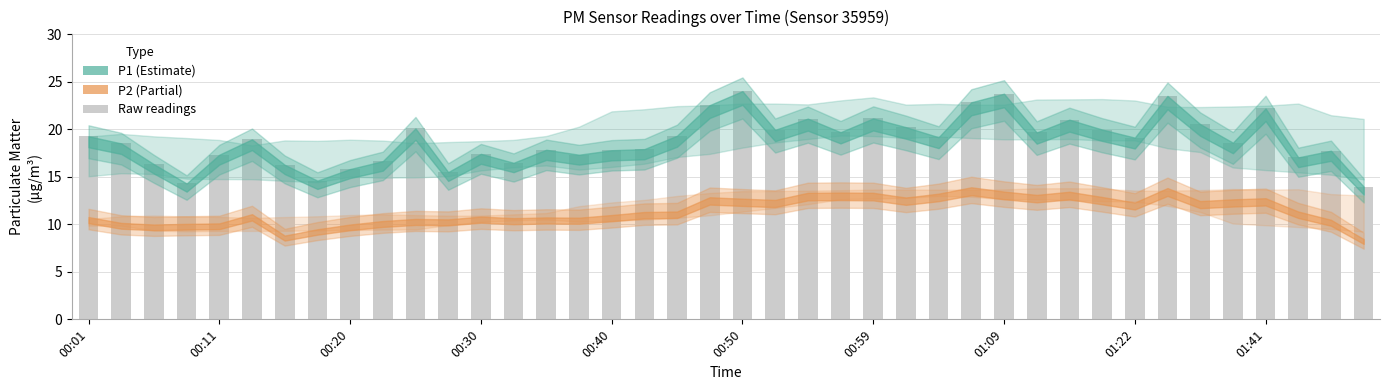

What is the difference between the maximum and second lowest values?

9.7